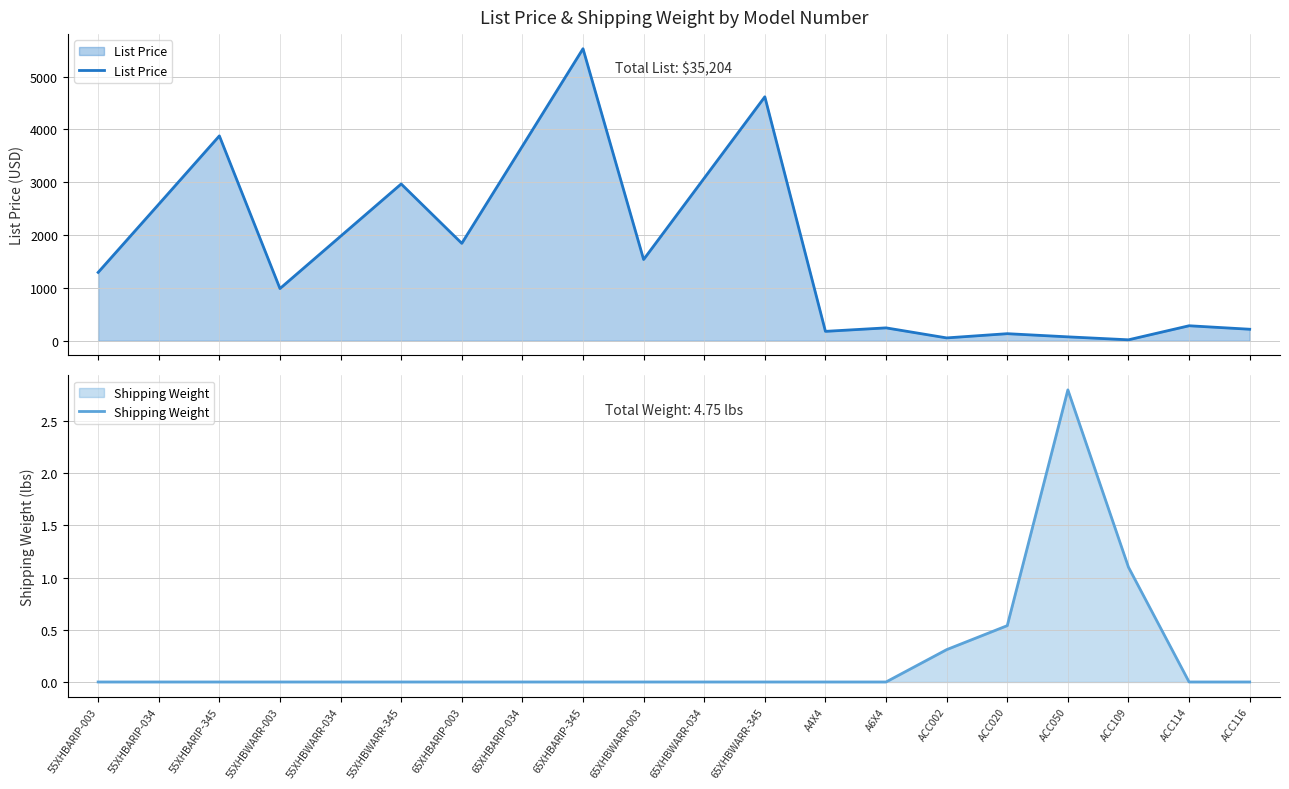

What is the highest value of the List Price series?

5529